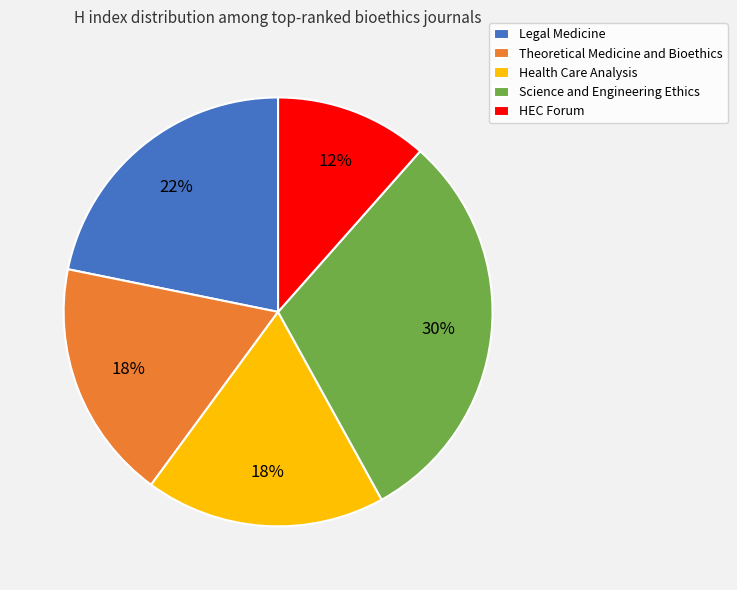

What percentage is the Science and Engineering Ethics slice, to the nearest percent?

30%